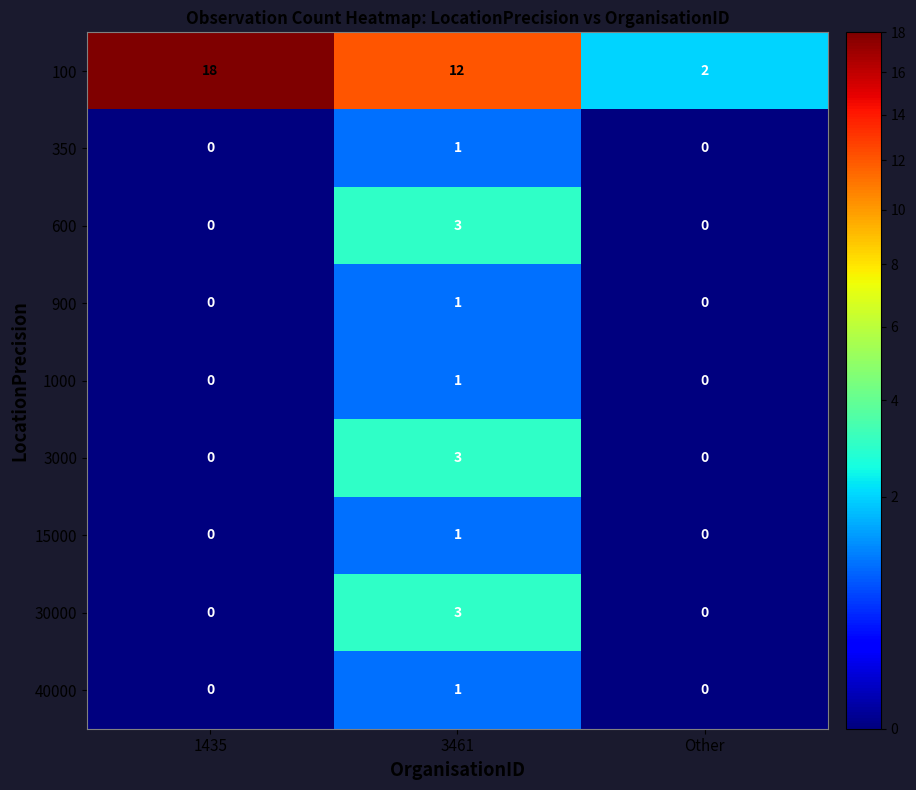

What is the difference between the highest and lowest values at 3461?

11